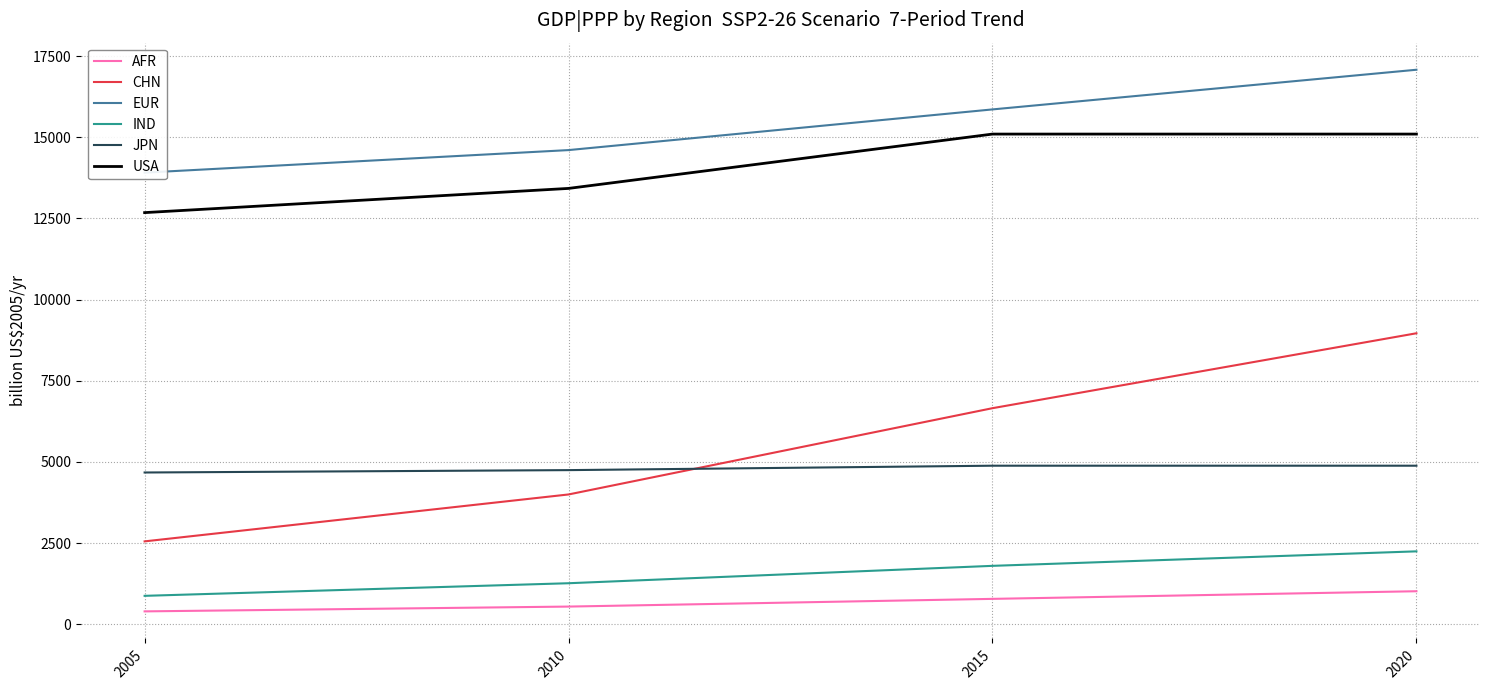

What is the total value across all series at 2020?

49290.3